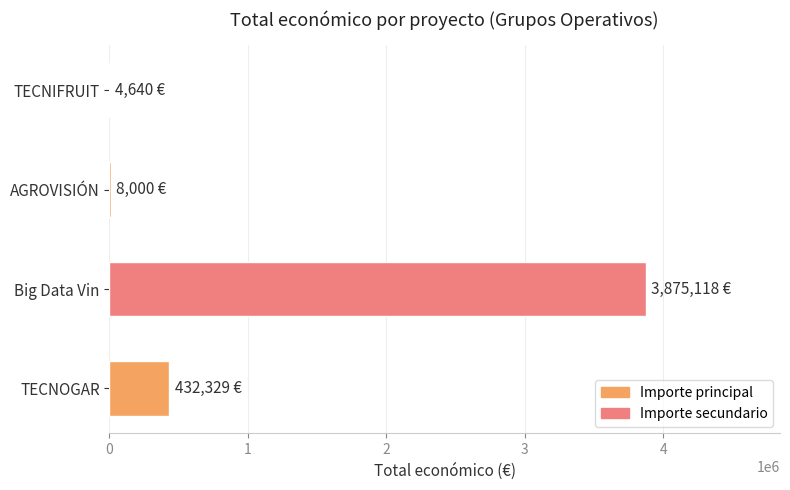

What is the sum of the values at TECNOGAR and Big Data Vin?

4307447